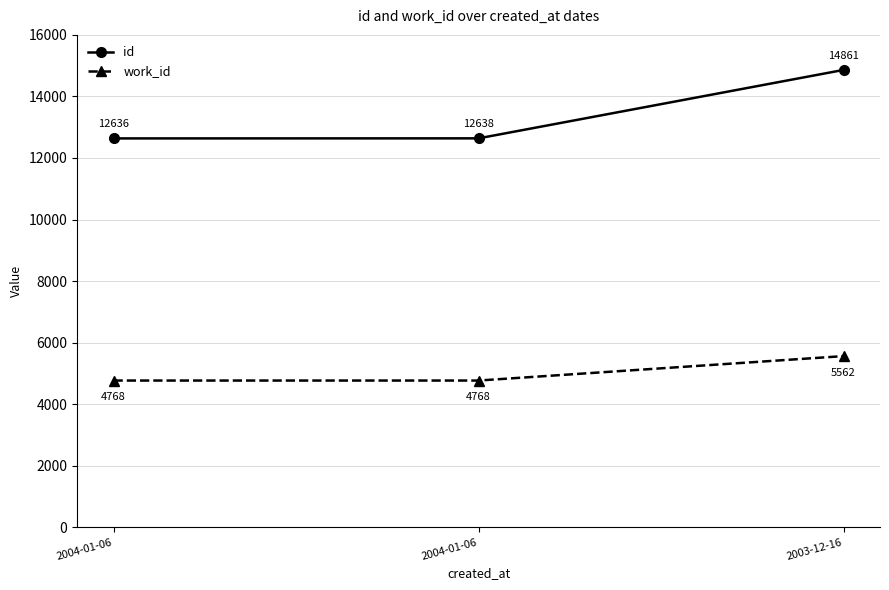

What is the difference between the maximum and minimum values in the work_id series?

794